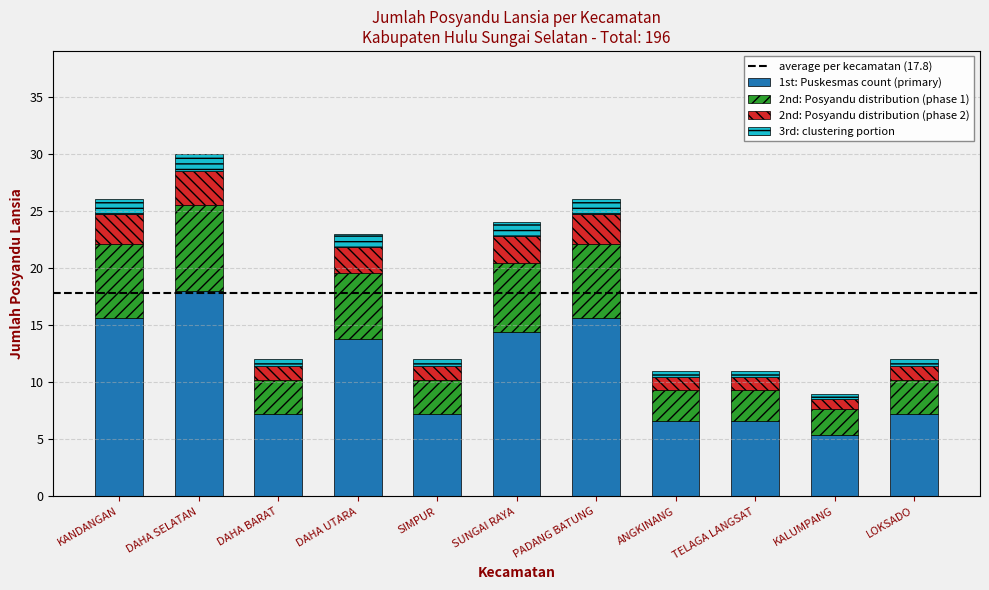

At which category is the sum across all series the highest?

DAHA SELATAN